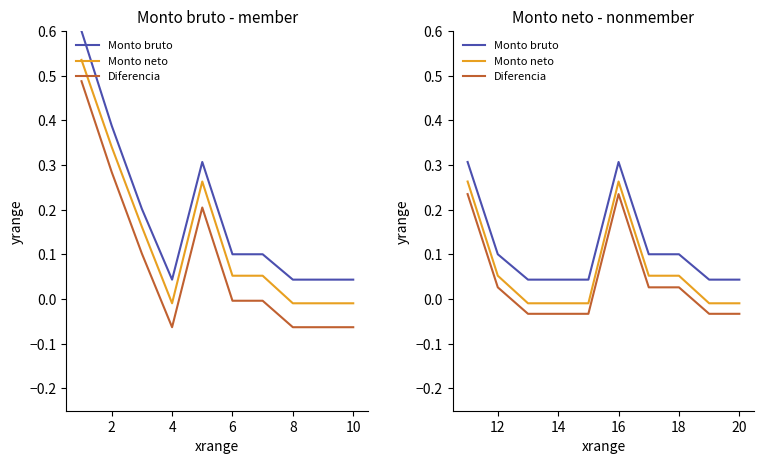

In Monto neto, how many points are higher than both neighbors (excluding endpoints)?

1